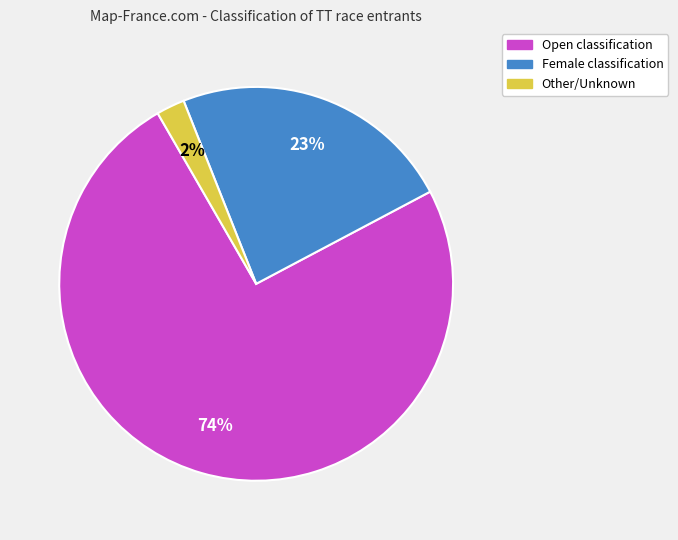

To the nearest percent, what is the average slice percentage?

33%